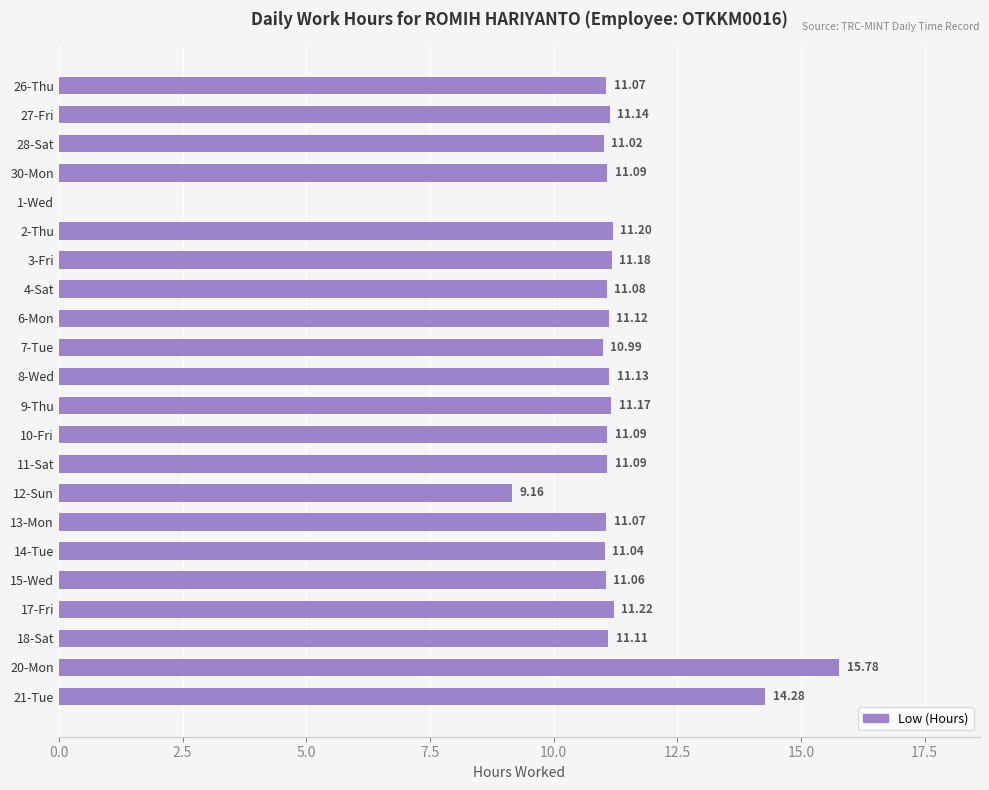

Between 15-Wed and 10-Fri, which is larger?

10-Fri